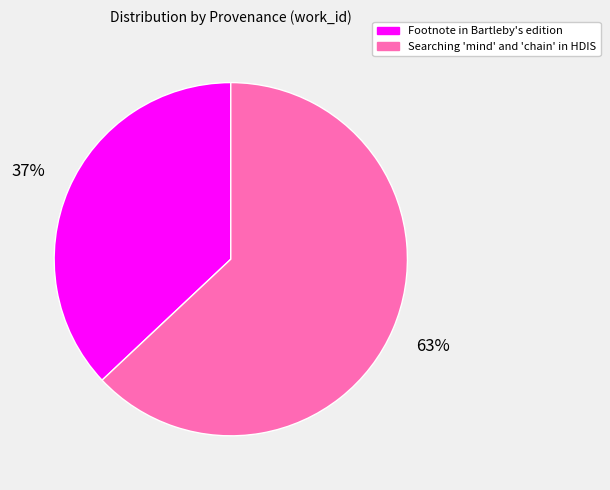

To the nearest percent, what percentage of the pie is Footnote in Bartleby's edition?

37%